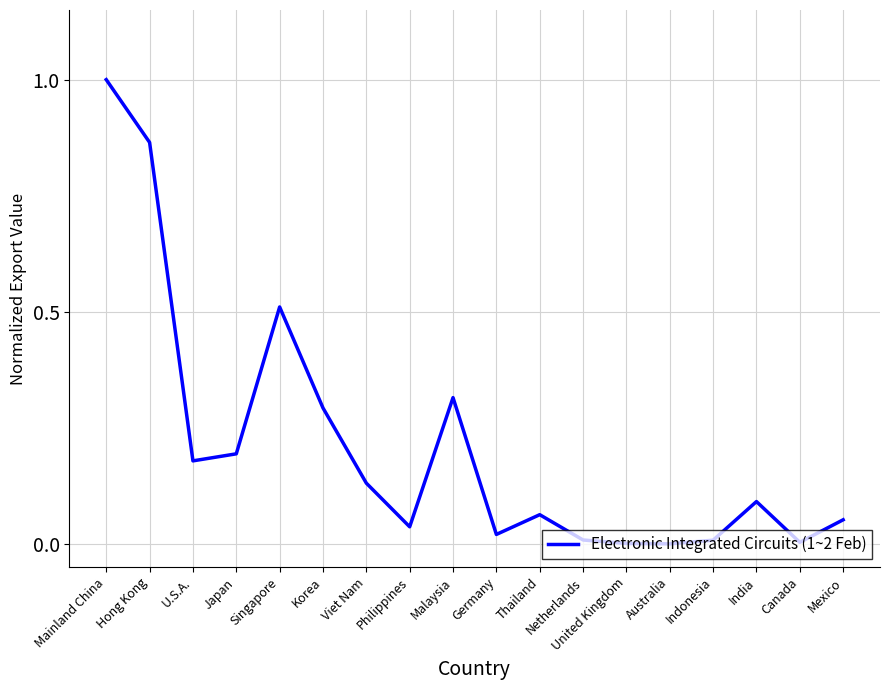

The value at Japan is 0.1. True or false?

False